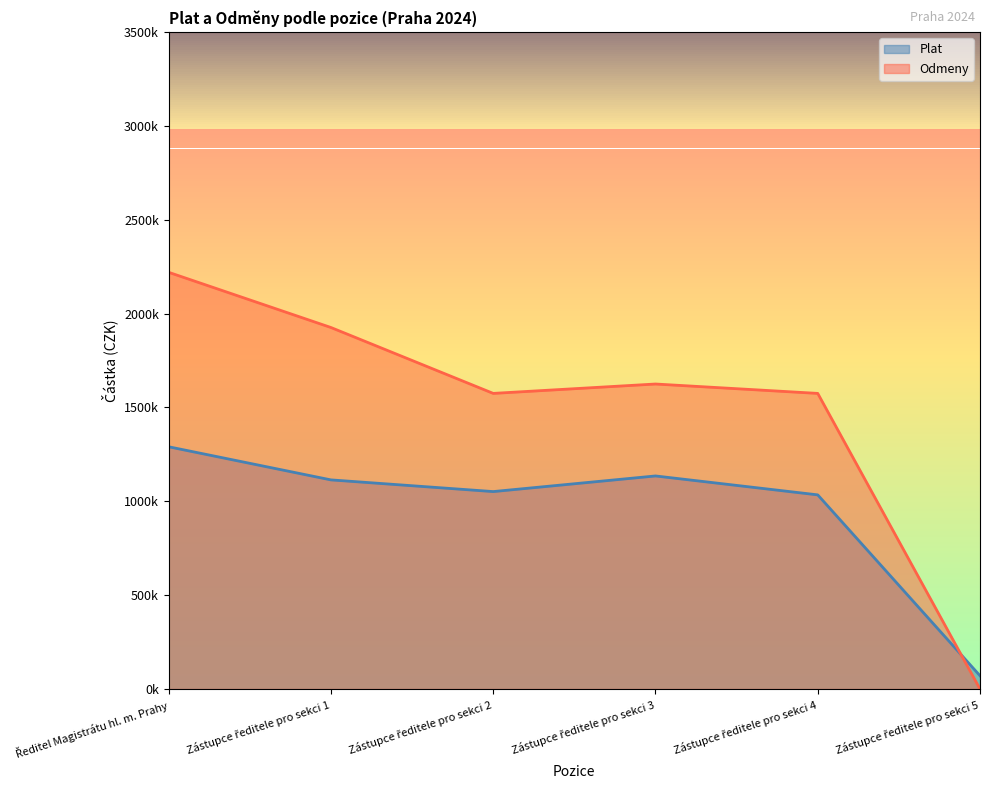

Where does the Odmeny series first go above 1625000?

Ředitel Magistrátu hl. m. Prahy